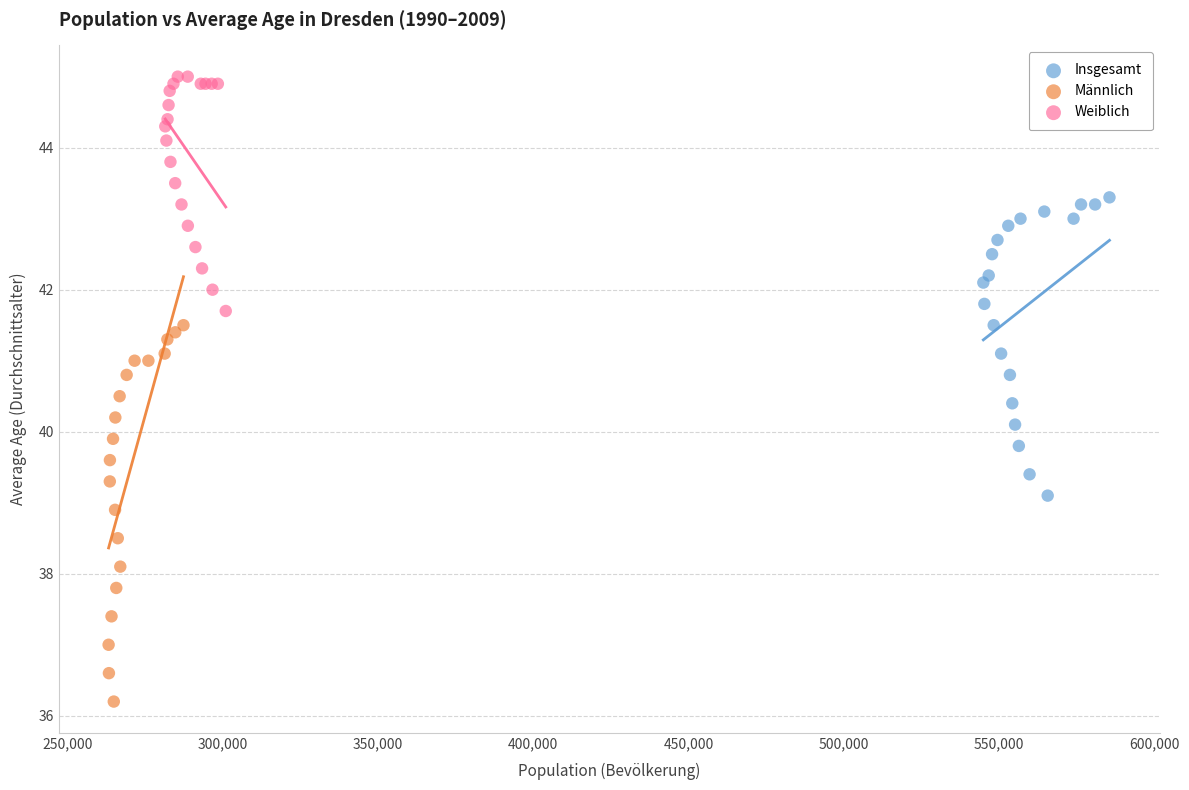

Which series has the largest Y range (max minus min)?

Männlich